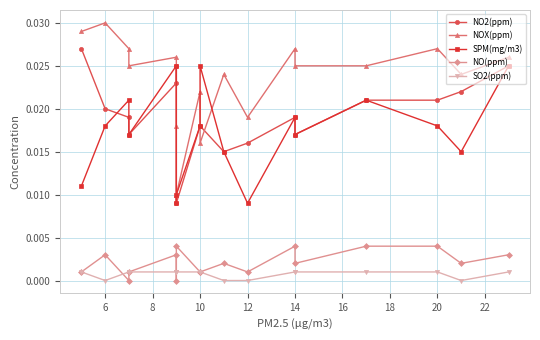

How many positive values does the NO(ppm) series have?

15